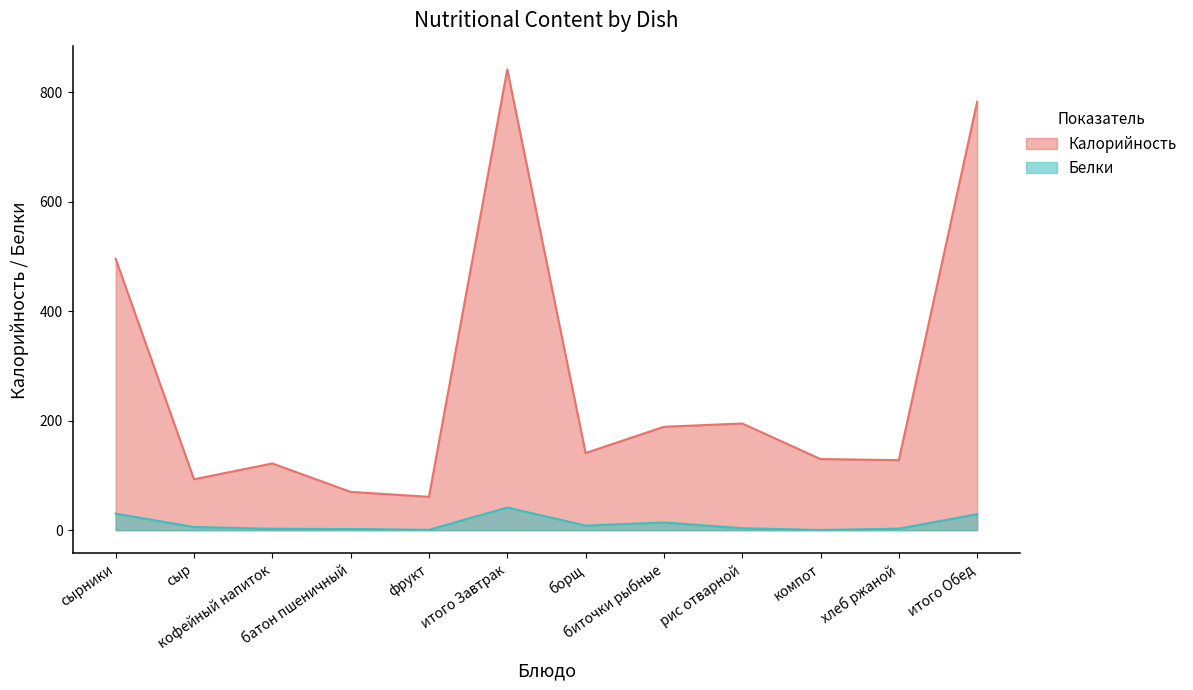

At which label is Калорийность closest to 451?

сырники